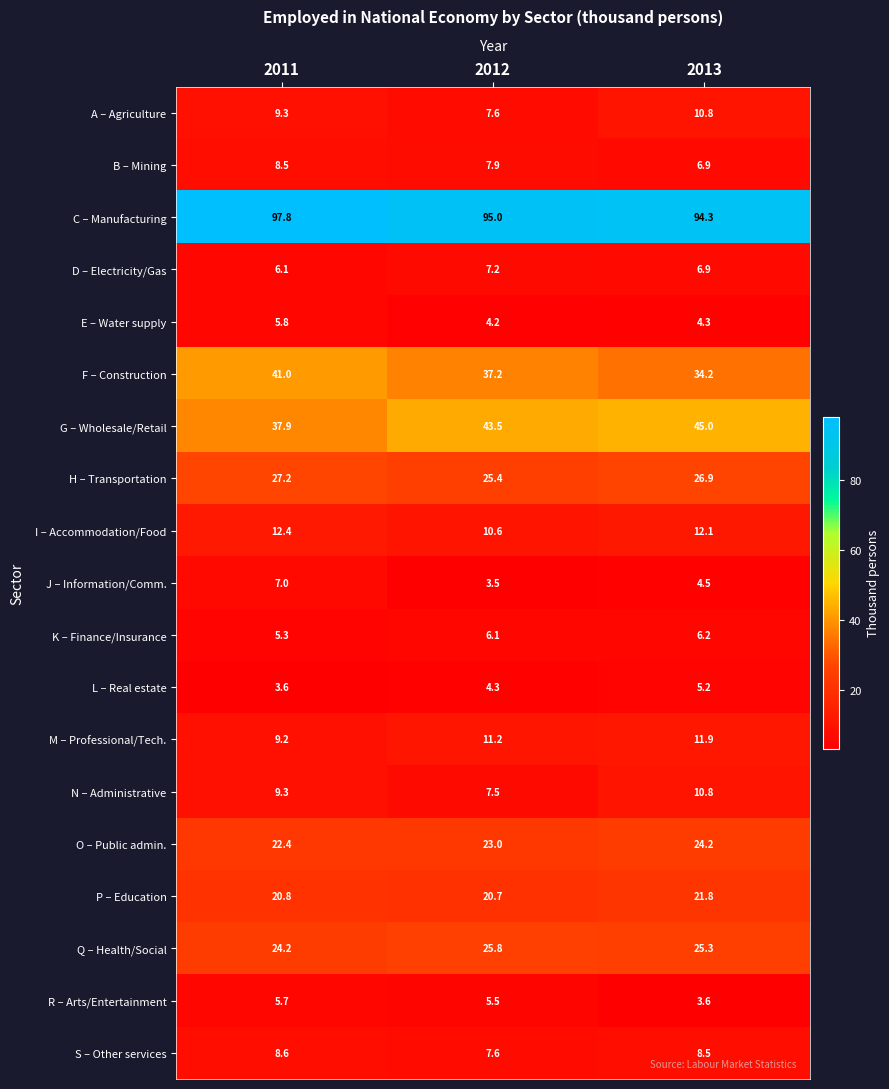

What is the greatest value displayed?

97.8